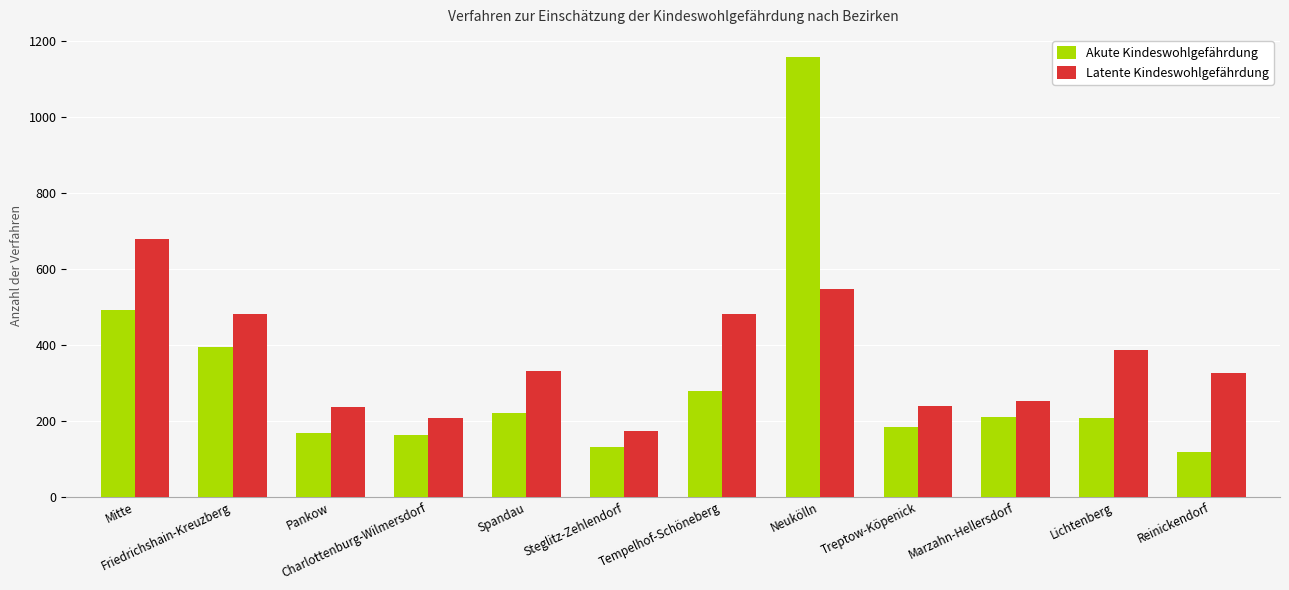

What is the minimum value shown in the chart?

117